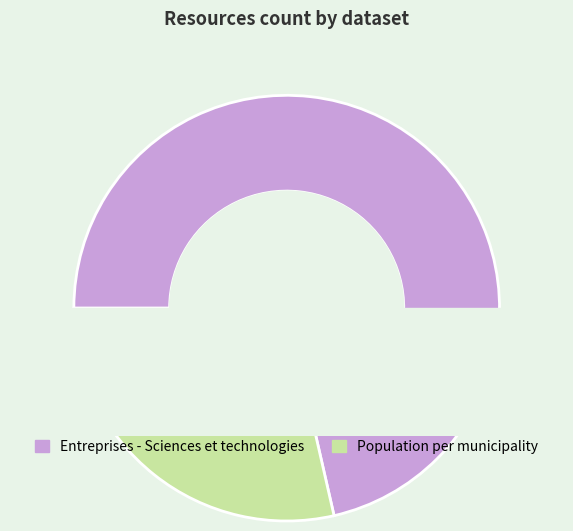

Which category has the biggest portion of the pie?

Entreprises - Sciences et technologies